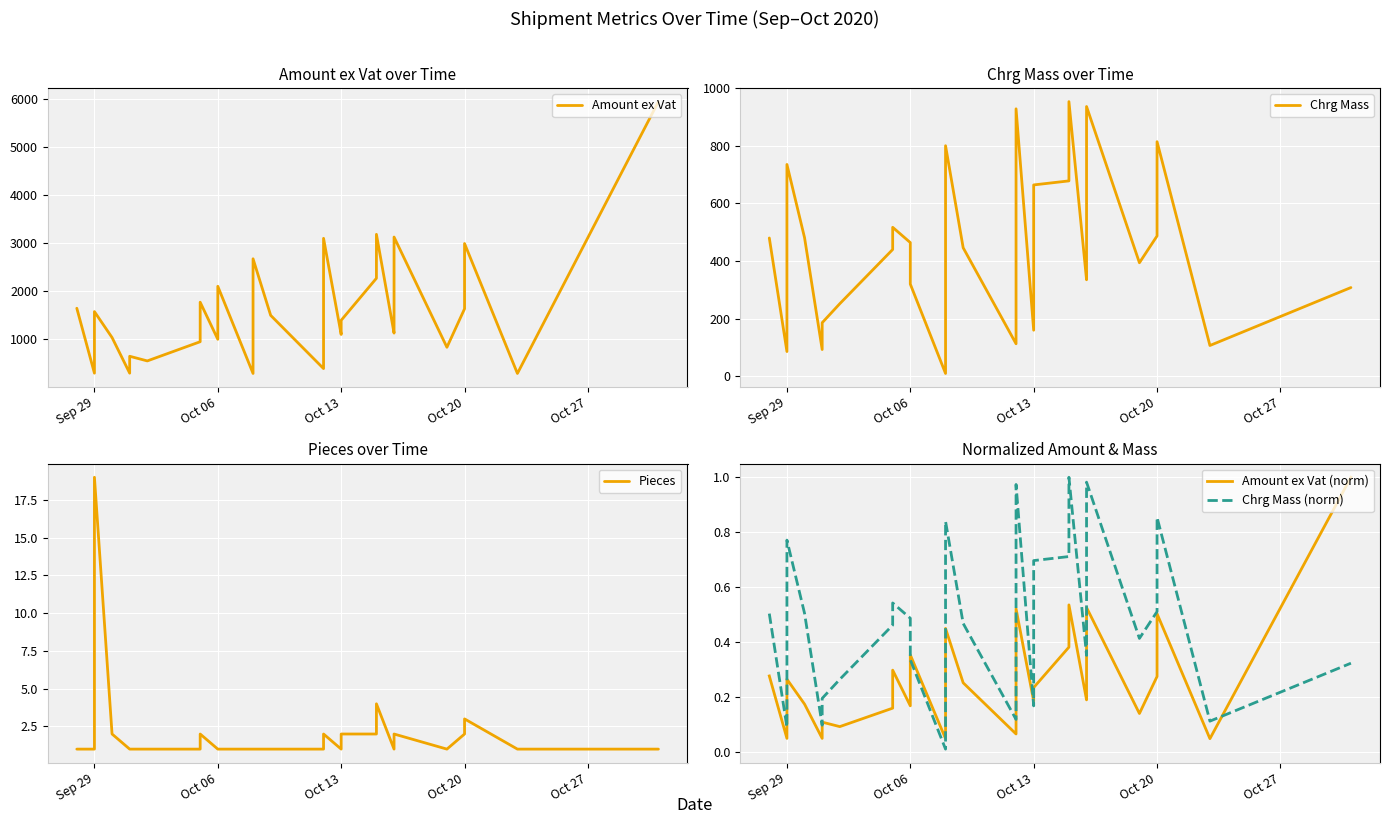

Reading left to right, list all the values displayed in this chart.

Amount ex Vat: 1644.3	294.2	1574.2	1035.0	294.2	645.7	548.9	948.0	1769.9	999.0	1589.9	2101.1	288.2	1787.2	2672.9	1496.3	389.6	492.6	3098.3	1099.2	1393.3	2267.4	3181.4	1127.4	1147.3	3124.9	832.4	1632.6	2990.0	288.2	5941.2
Chrg Mass: 480.0	86.0	735.0	481.0	93.0	186.0	252.0	440.0	517.0	464.0	464.0	320.0	10.0	485.0	800.0	446.0	113.0	144.0	928.0	160.0	664.0	678.0	953.0	335.0	341.0	936.0	394.0	487.0	814.0	107.0	308.0
Pieces: 1.0	1.0	19.0	2.0	1.0	1.0	1.0	1.0	2.0	1.0	1.0	1.0	1.0	1.0	1.0	1.0	1.0	2.0	2.0	1.0	2.0	2.0	4.0	1.0	1.0	2.0	1.0	2.0	3.0	1.0	1.0
Amount ex Vat (norm): 0.3	0.0	0.3	0.2	0.0	0.1	0.1	0.2	0.3	0.2	0.3	0.4	0.0	0.3	0.4	0.3	0.1	0.1	0.5	0.2	0.2	0.4	0.5	0.2	0.2	0.5	0.1	0.3	0.5	0.0	1.0
Chrg Mass (norm): 0.5	0.1	0.8	0.5	0.1	0.2	0.3	0.5	0.5	0.5	0.5	0.3	0.0	0.5	0.8	0.5	0.1	0.2	1.0	0.2	0.7	0.7	1.0	0.4	0.4	1.0	0.4	0.5	0.9	0.1	0.3